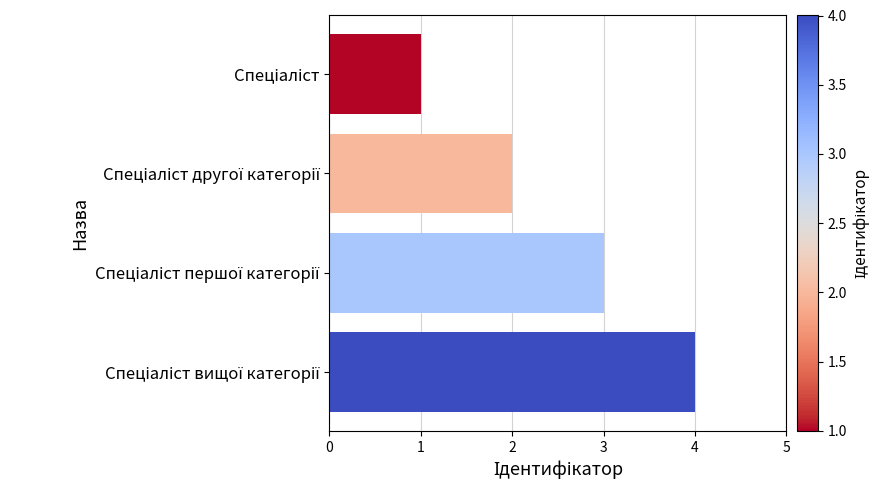

What is the difference between the maximum and minimum values?

3